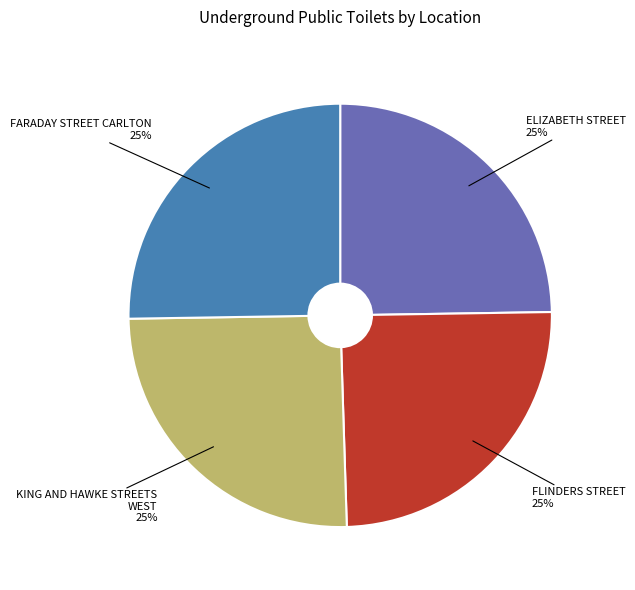

To the nearest percent, what is the average slice percentage?

25%